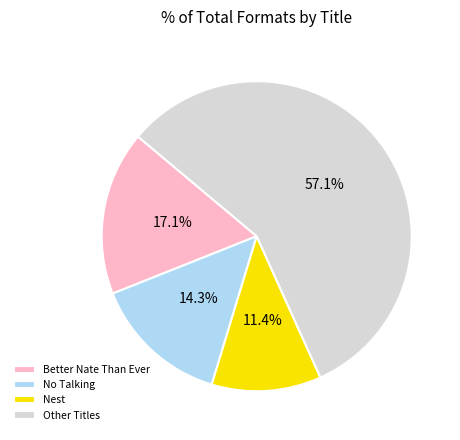

Which slice is the largest?

Other Titles